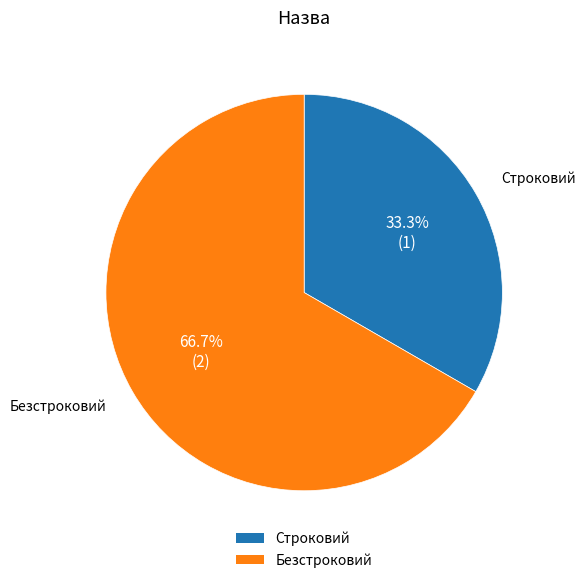

What percentage is the Строковий slice, to the nearest percent?

33%